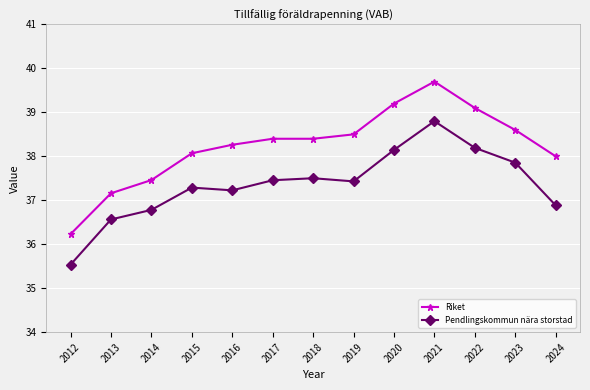

Is this an area chart (filled region under the line)?

No